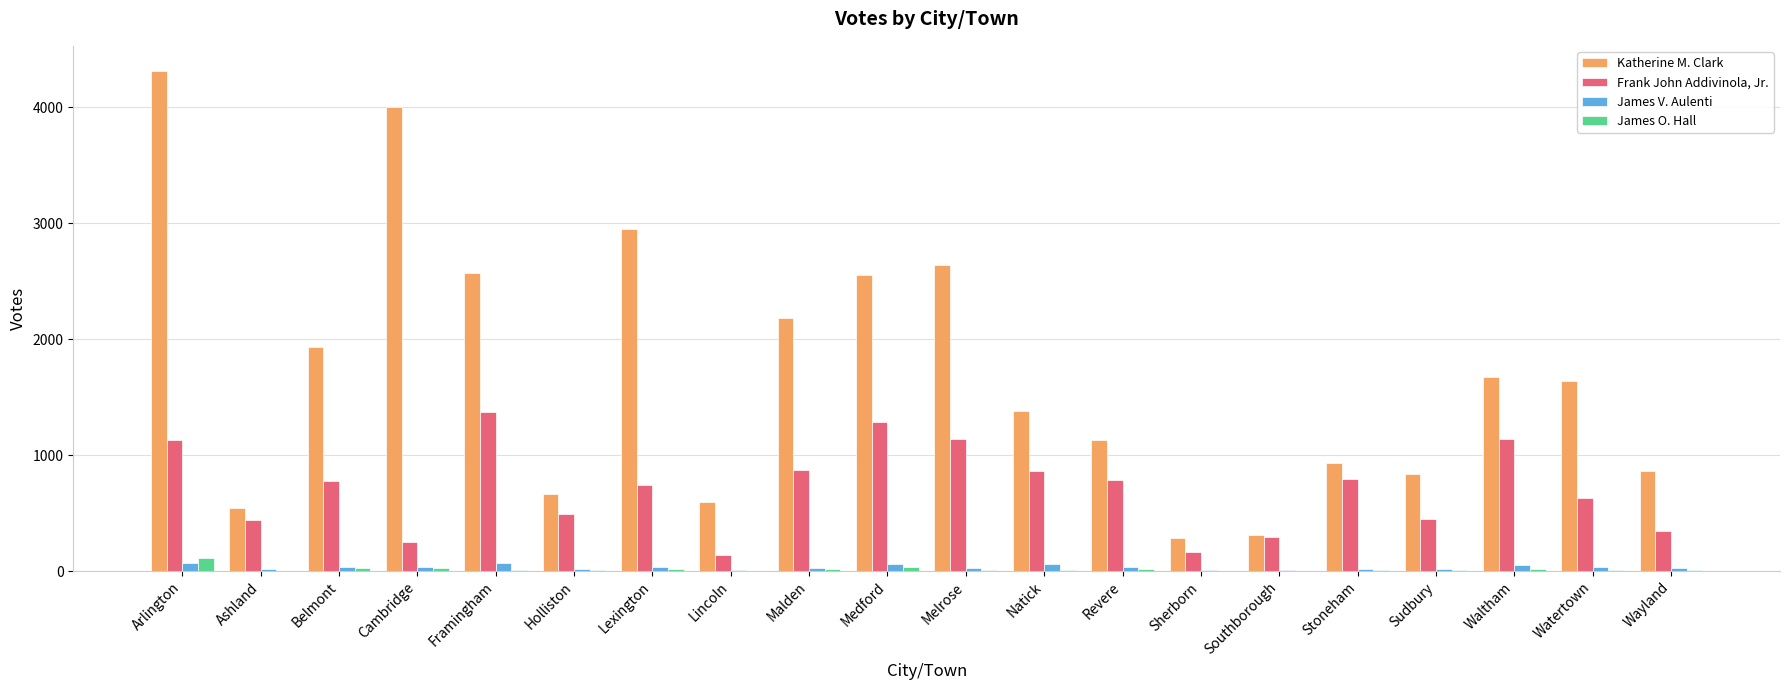

The Frank John Addivinola, Jr. series shows 379 at Melrose. True or false?

False